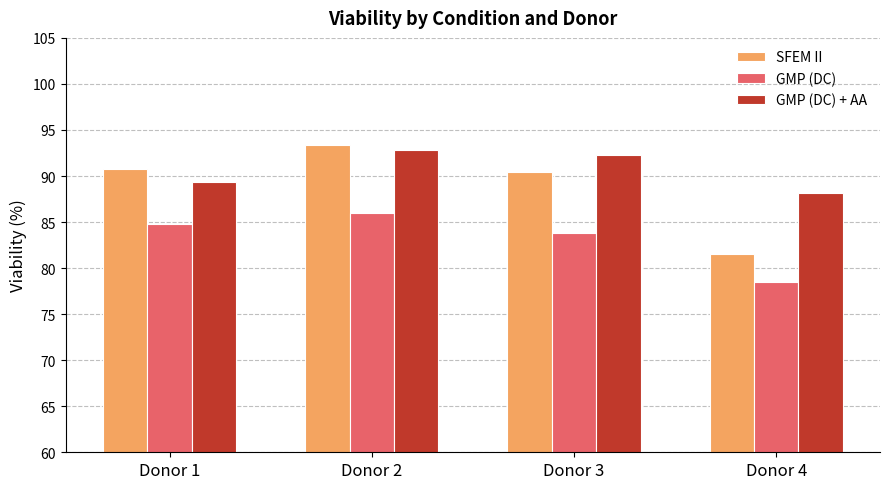

Reading left to right, extract all data points from this chart.

SFEM II: 90.8	93.4	90.4	81.5
GMP (DC): 84.8	86.0	83.8	78.5
GMP (DC) + AA: 89.4	92.8	92.3	88.2